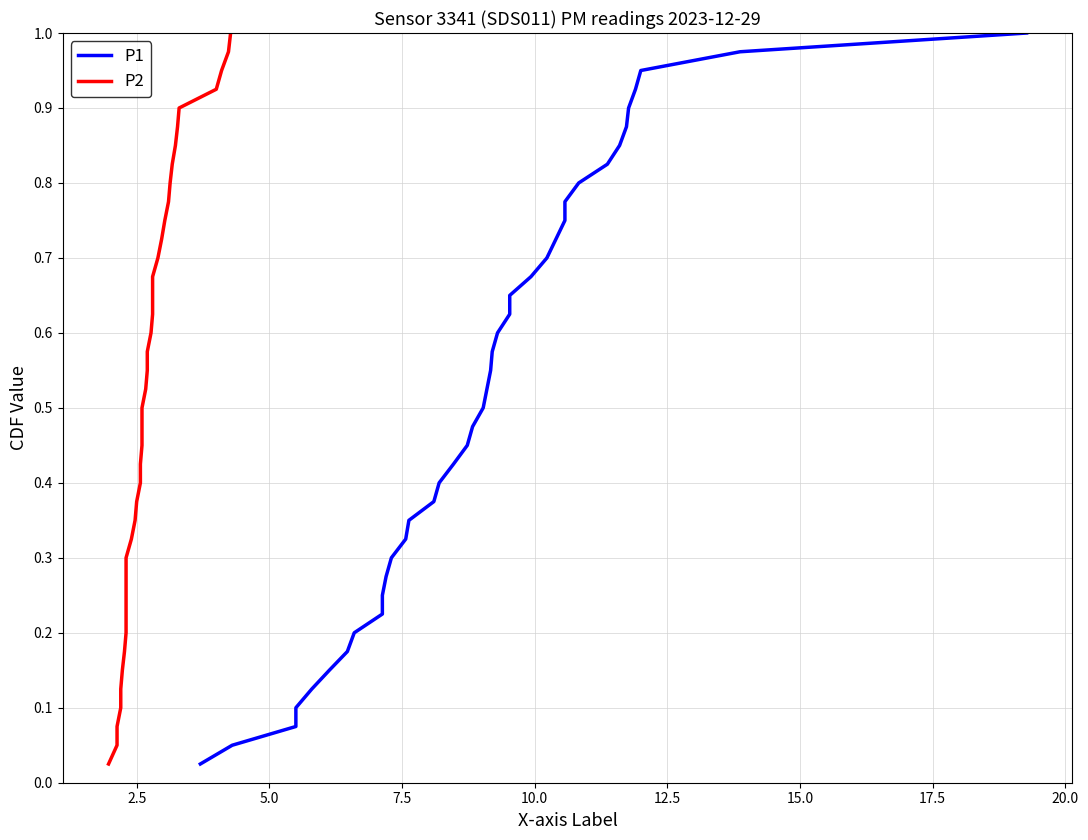

What is the average value of the P1 series?

0.5